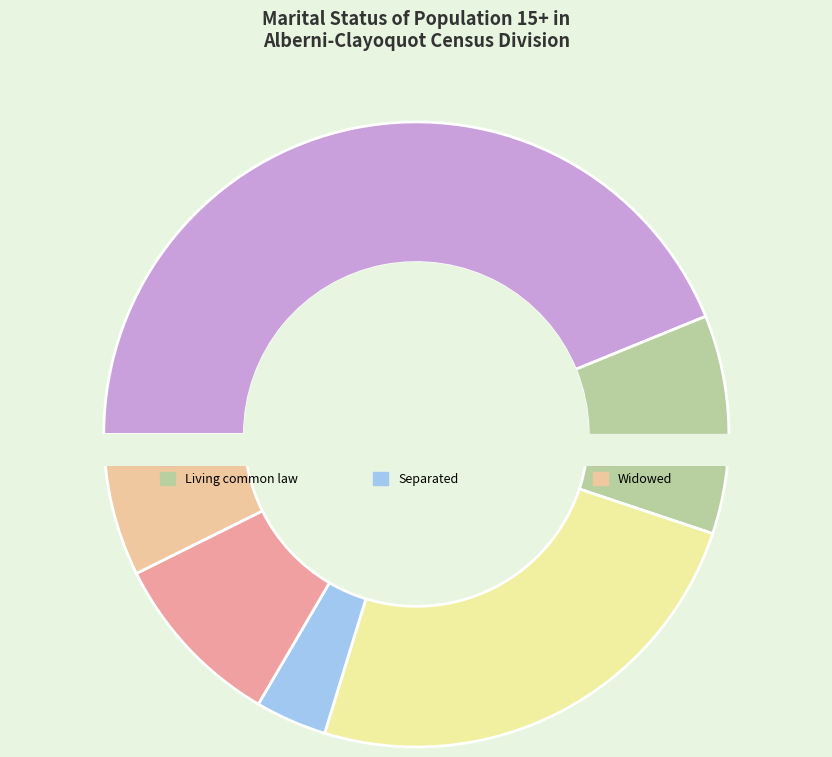

Approximately how many times larger is the value at Married (and not separated) compared to Single (never legally married)?

1.8